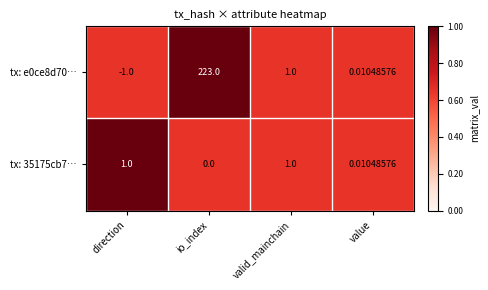

Which category has the lowest value in the tx: e0ce8d70… series?

direction